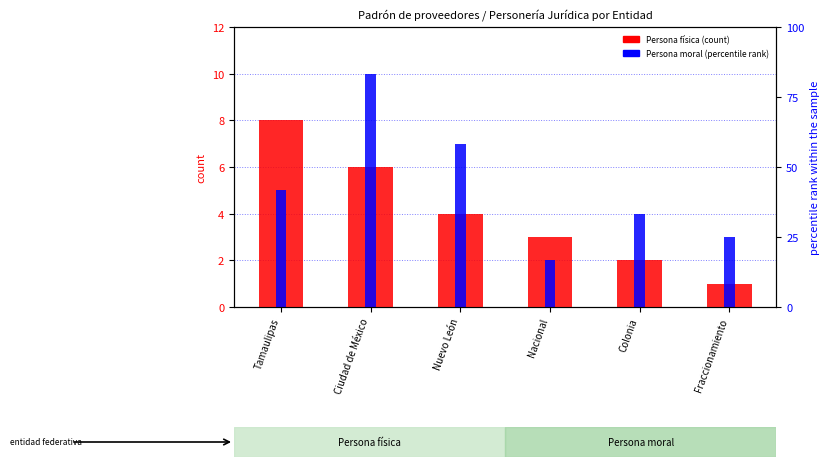

What is the label of the 5th bar from the right?

Ciudad de México